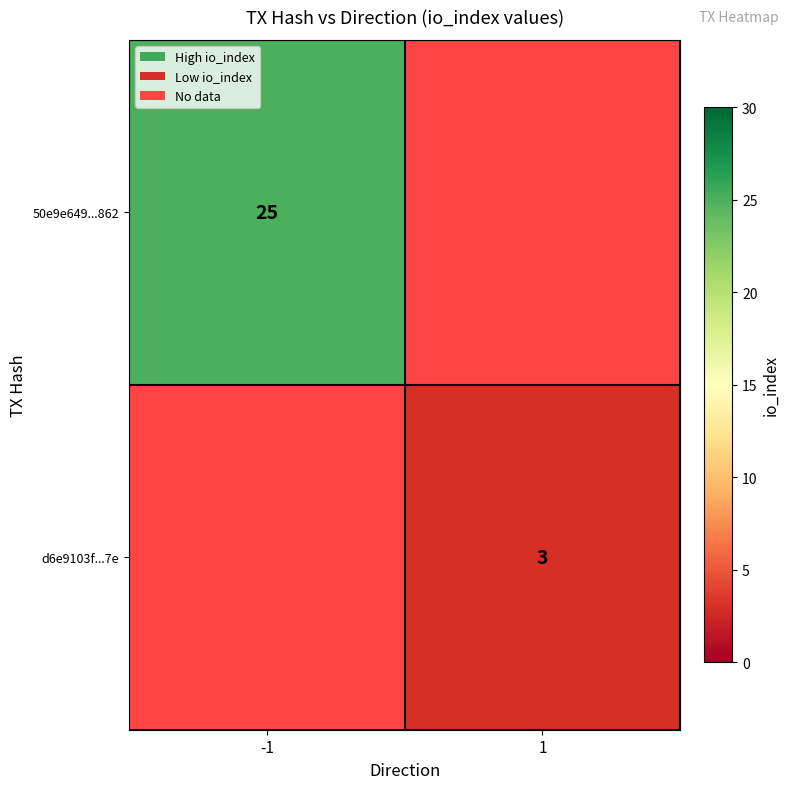

The value of d6e9103f...7e at 1 is 3. True or false?

True